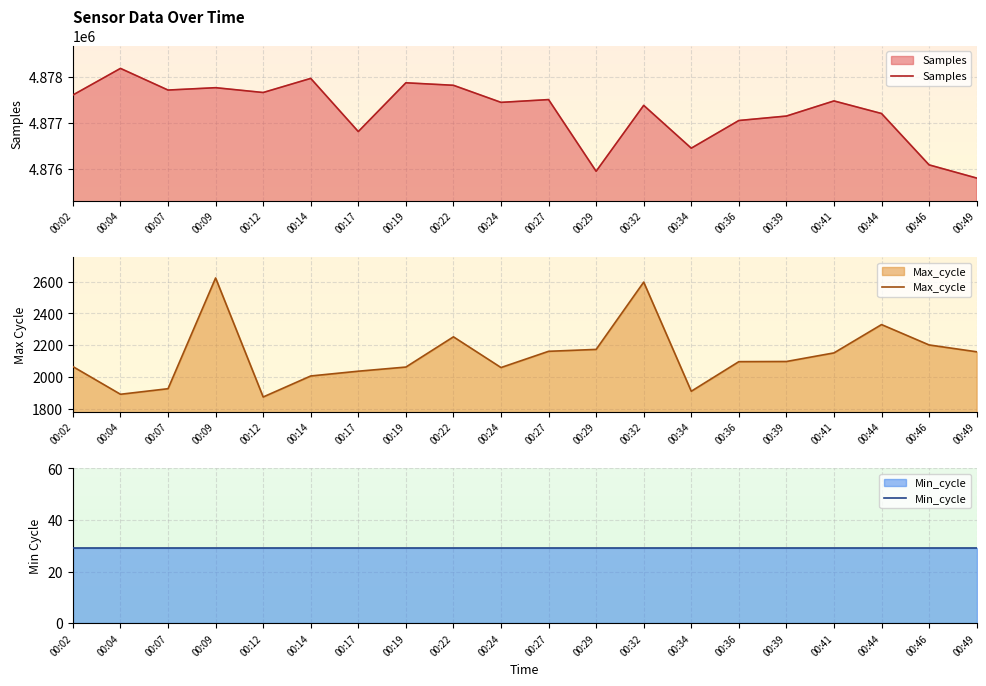

True or false: Samples and Min_cycle cross at least once.

False